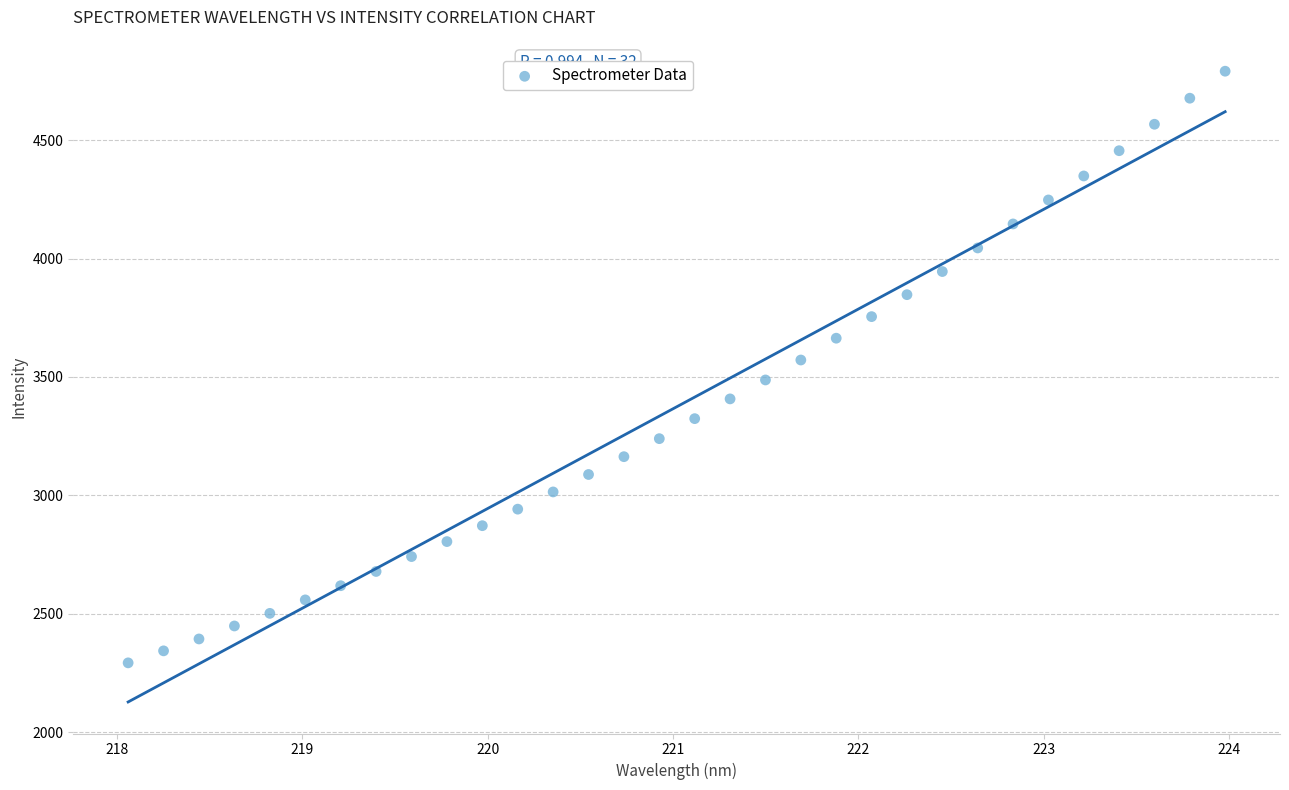

What is the range of Y values (max minus min)?

2499.6